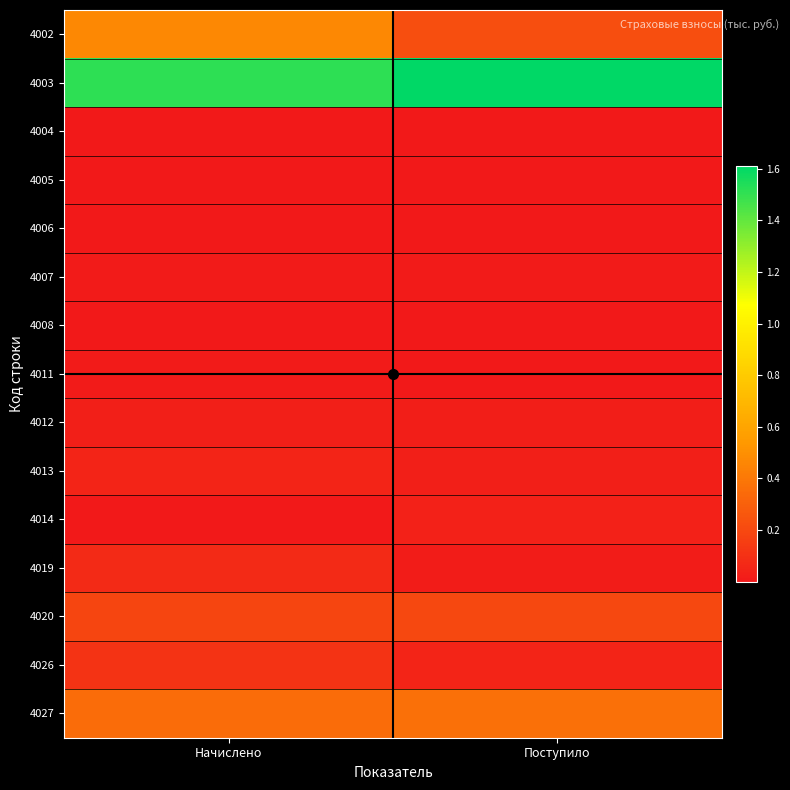

Count the number of data series in this chart.

15